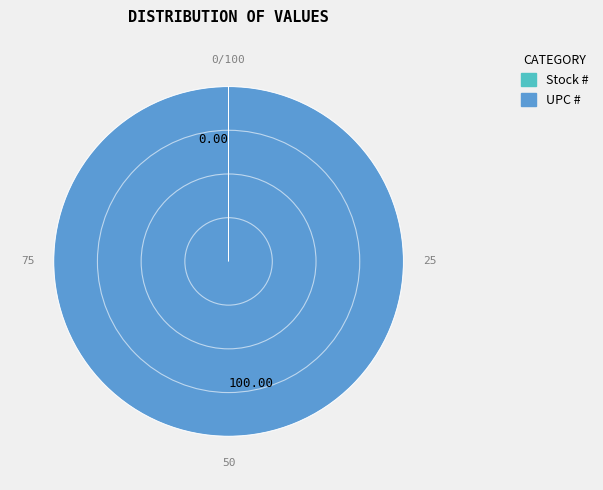

What is the largest slice in the pie chart?

UPC #